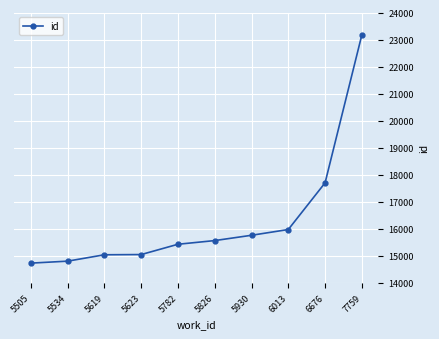

Which has a higher value, 5623 or 5826?

5826